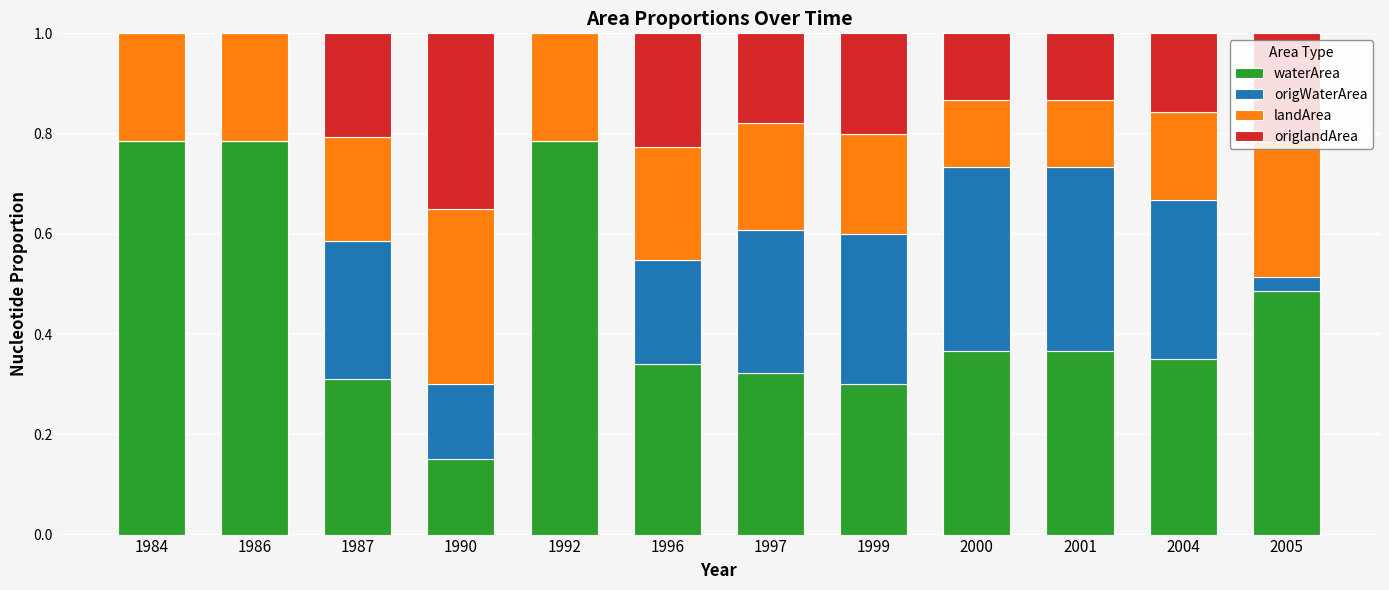

Does the chart contain stacked bars?

Yes